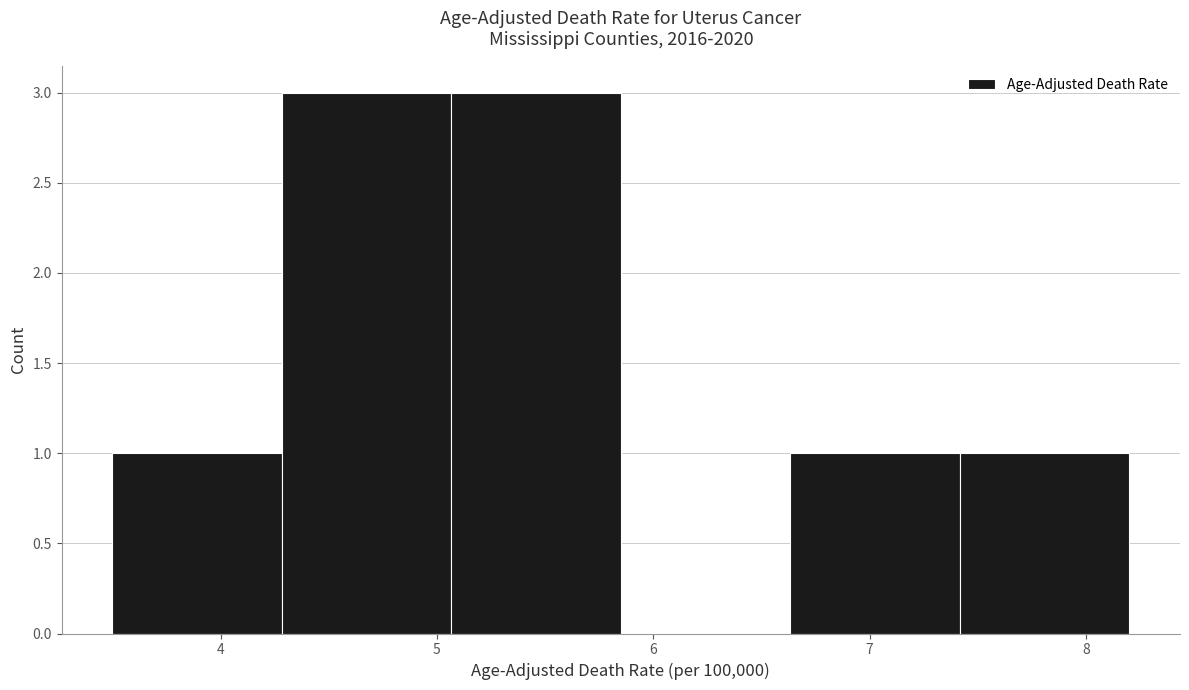

Reading left to right, transcribe this chart: for each bar, give the range it covers on the x-axis and its height. Neither the bar edges nor the heights are printed on the chart, so give them approximately, as read against the axes.

3.5 to 4.3: 1
4.3 to 5.1: 3
5.1 to 5.9: 3
5.9 to 6.6: 0
6.6 to 7.4: 1
7.4 to 8.2: 1